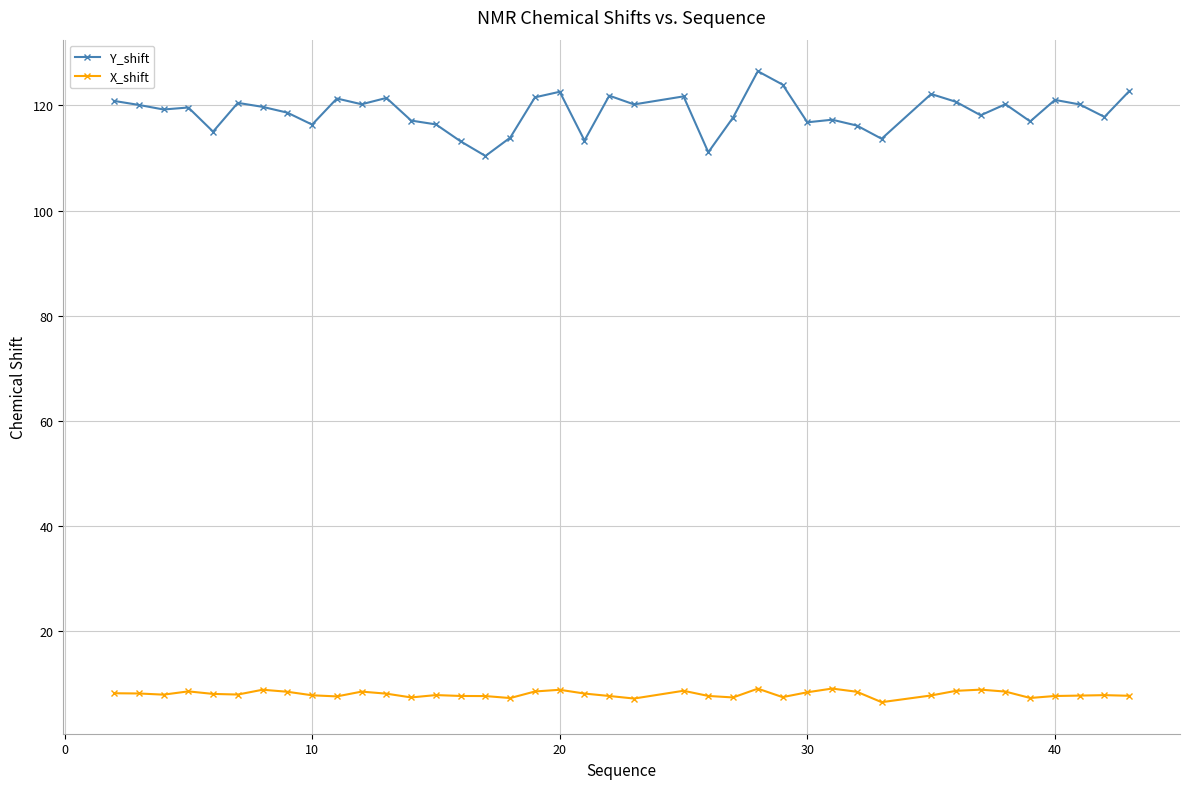

True or false: Y_shift and X_shift cross at least once.

False